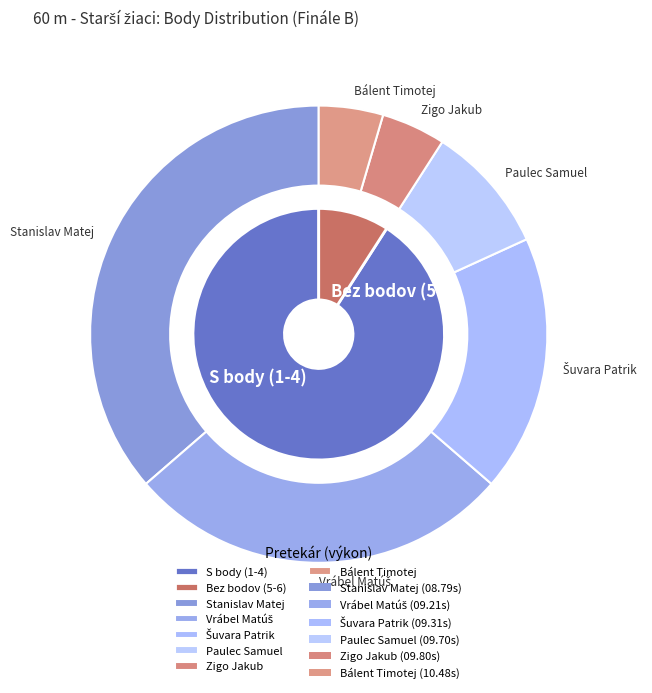

Which slice is the largest?

Stanislav Matej